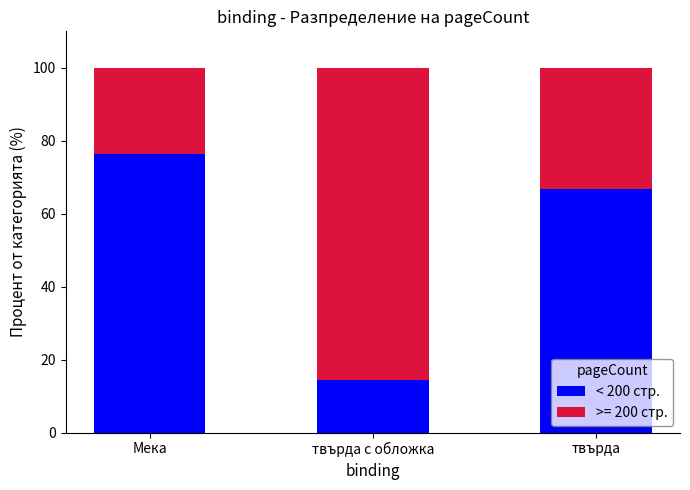

True or false: < 200 стр. has a value of 30.0 at твърда.

False